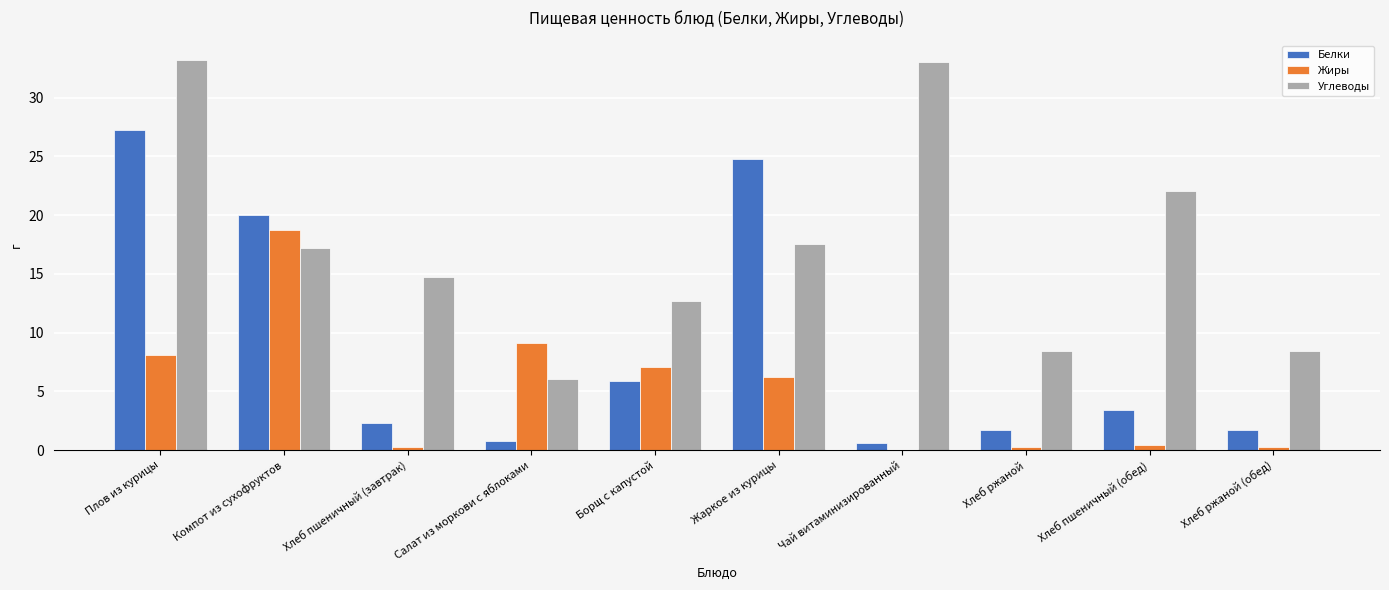

How many groups of bars are there?

10